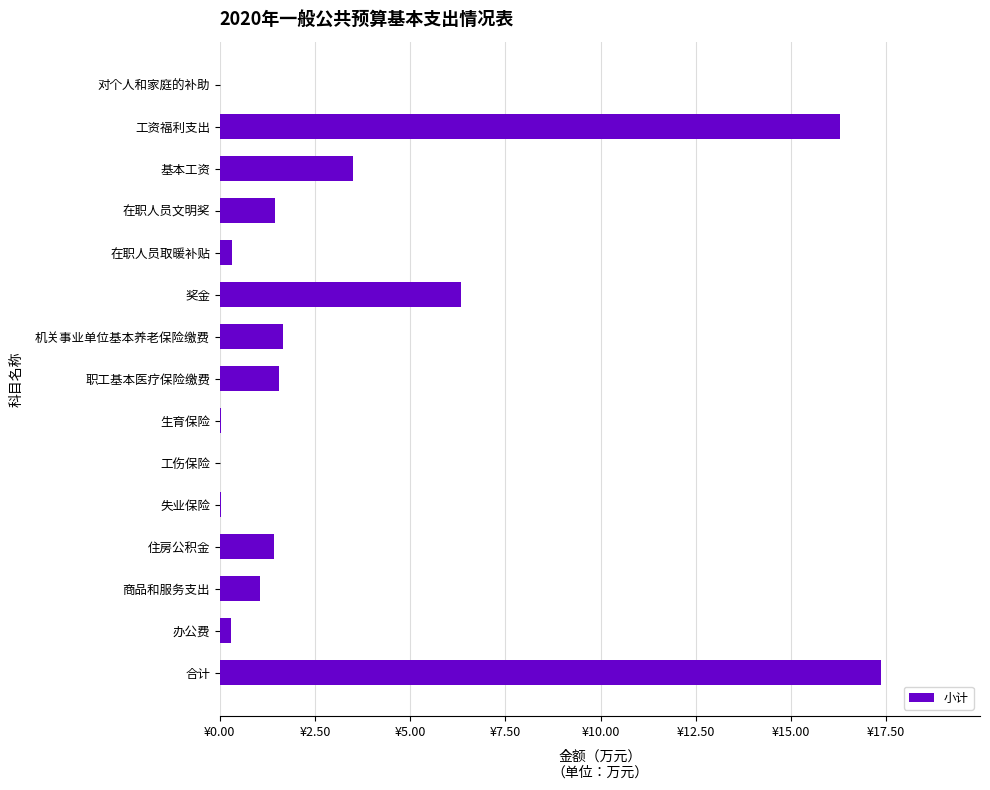

At which category does the chart reach its peak across all series?

合计